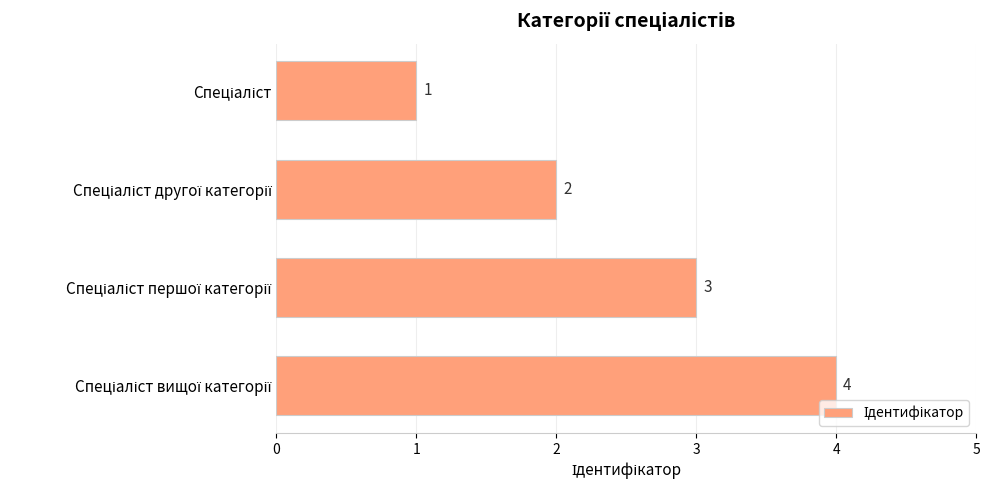

What is the value of the 2nd bar from the top?

2